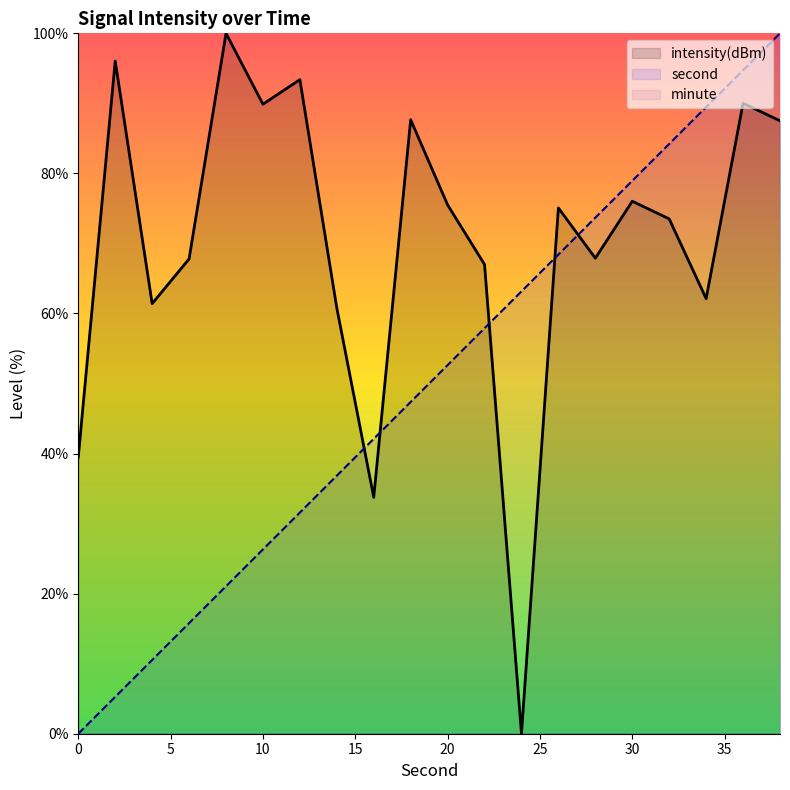

Is it true that intensity(dBm) equals 109.3 at 6?

False